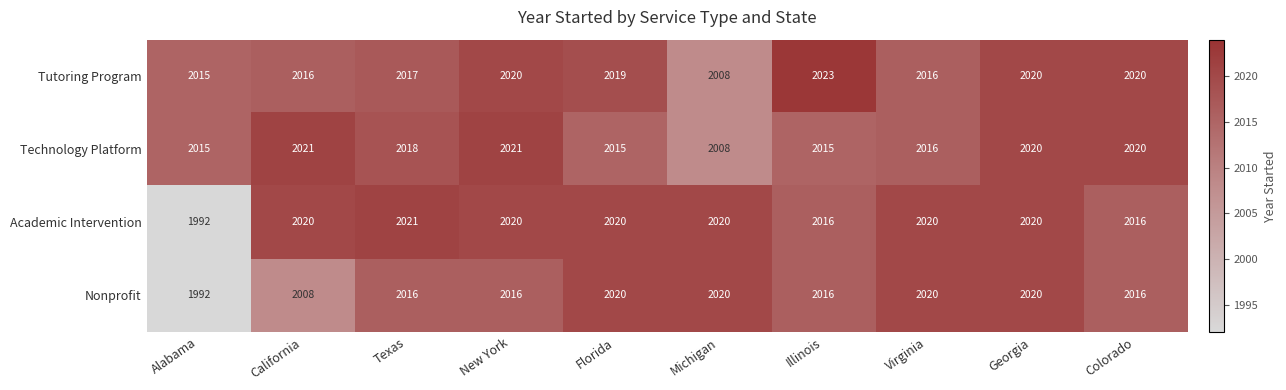

The Academic Intervention series shows 1020 at Florida. True or false?

False